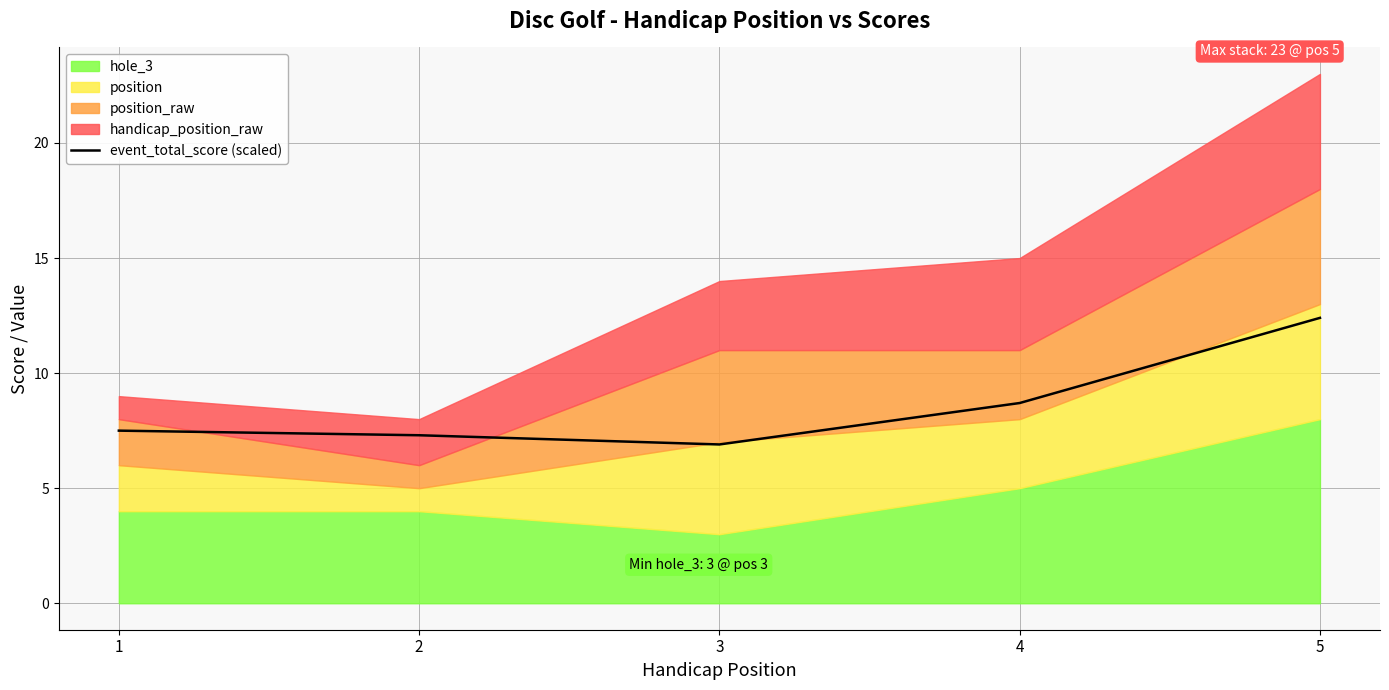

List the labels in order of value, largest first.

5, 4, 1, 2, 3